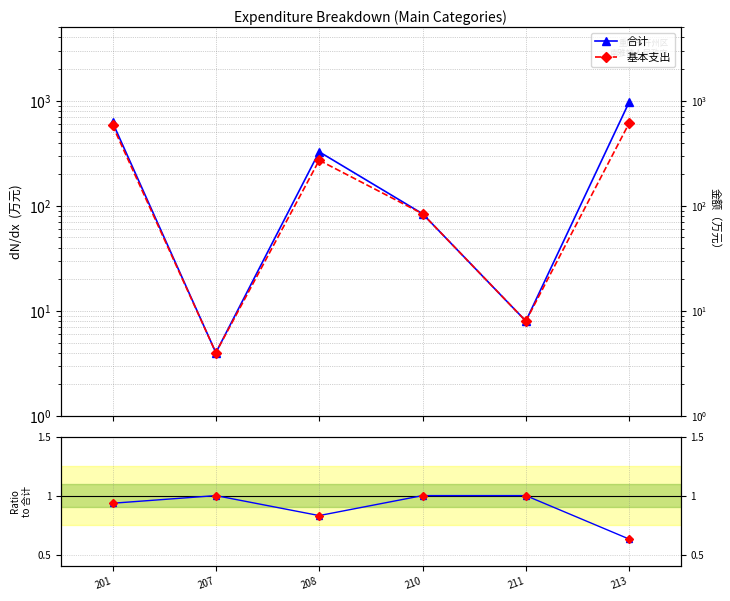

Reading left to right, transcribe all the data shown in this chart.

合计: 201=622.0	207=4.0	208=326.6	210=84.0	211=8.0	213=972.1
基本支出: 201=581.6	207=4.0	208=271.2	210=84.0	211=8.0	213=613.2
基本支出/合计: 201=0.9	207=1.0	208=0.8	210=1.0	211=1.0	213=0.6